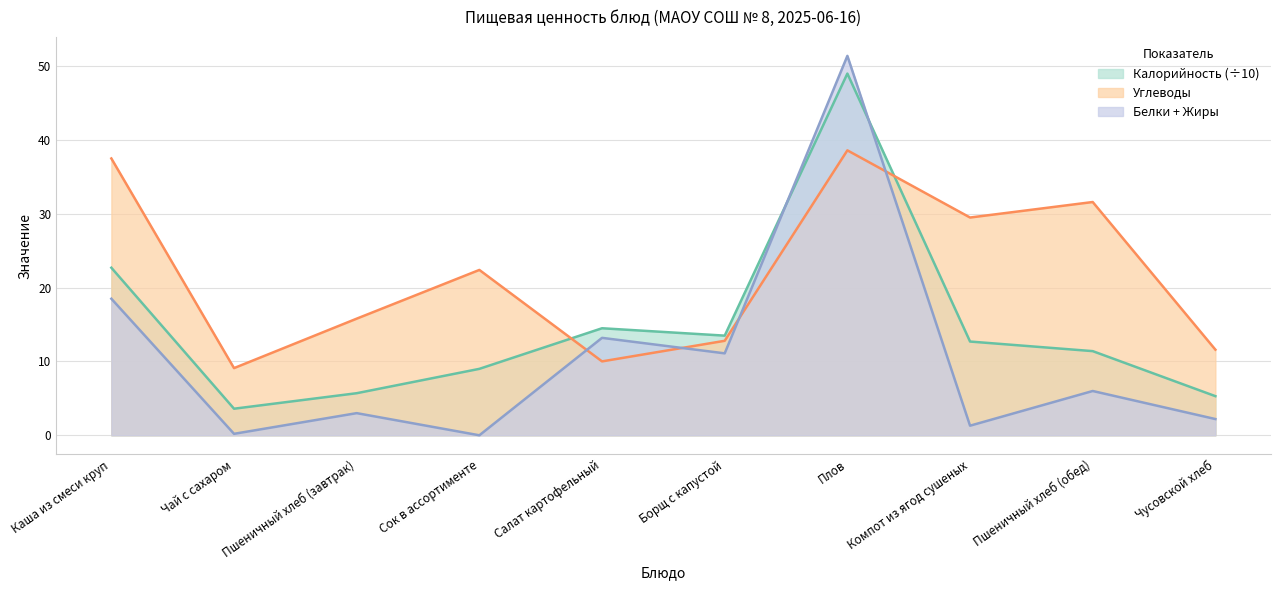

True or false: Калорийность has a value of 5.7 at Пшеничный хлеб (завтрак).

True